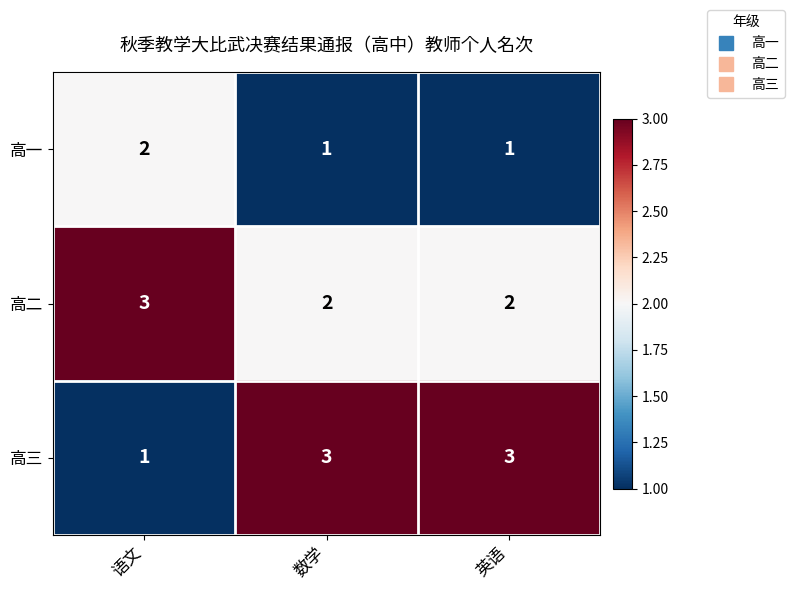

What is the total value across all series at 数学?

6